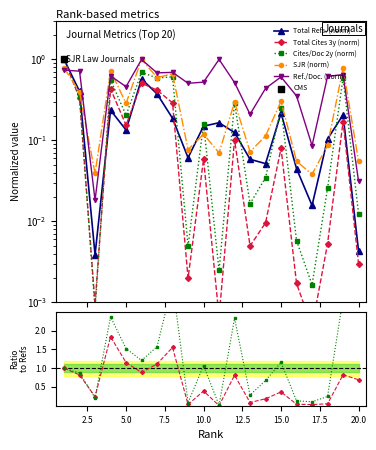

Which series has the largest total across all categories?

Ref. / Doc.